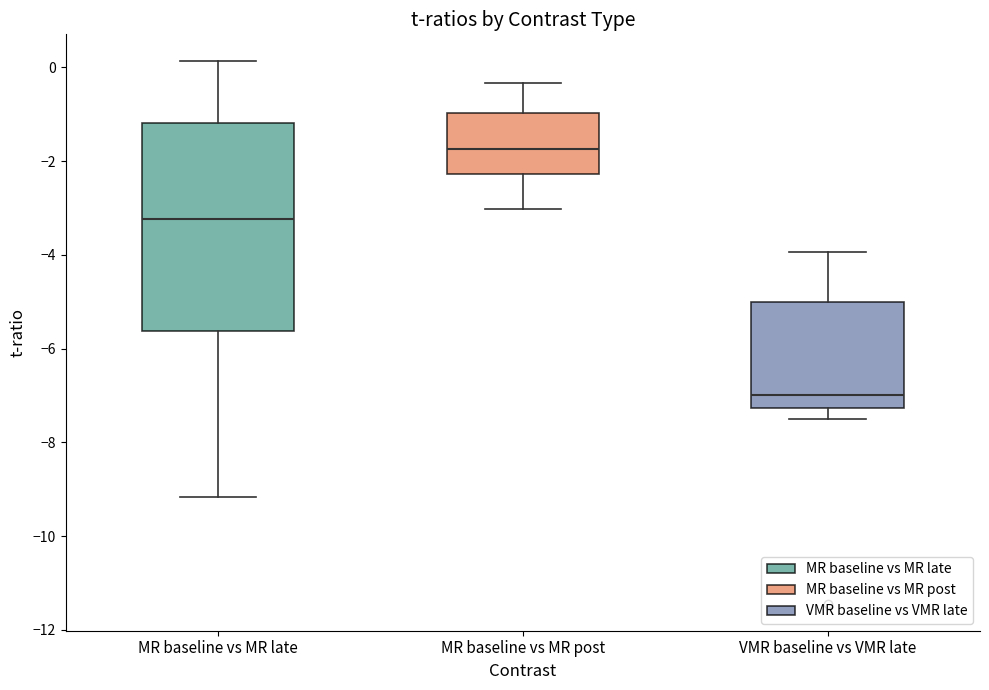

Comparing the boxes themselves (not the whiskers), which one is the tallest?

MR baseline vs MR late